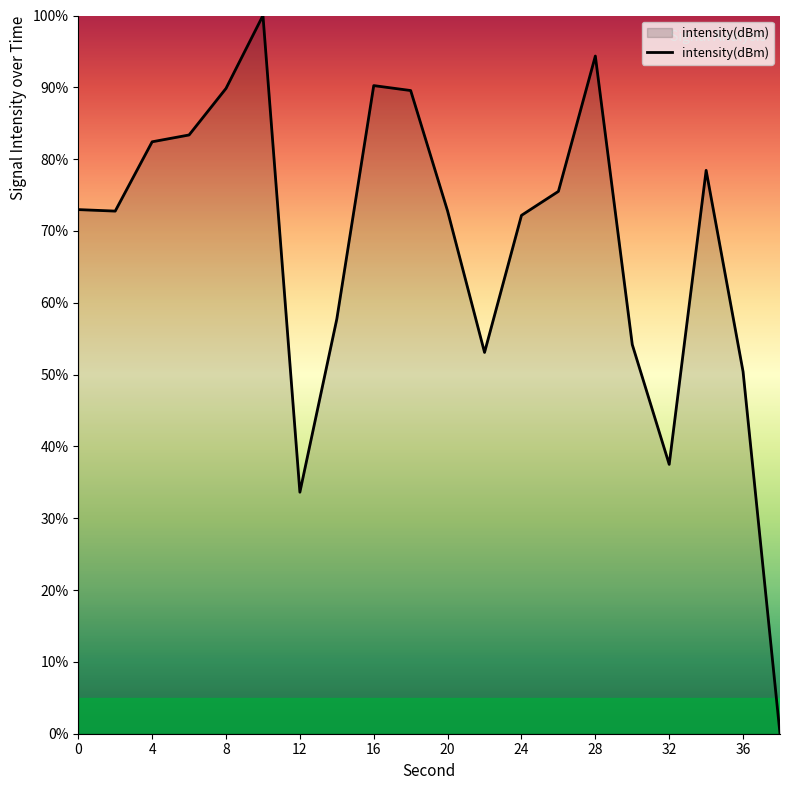

What is the greatest value displayed?

100.0